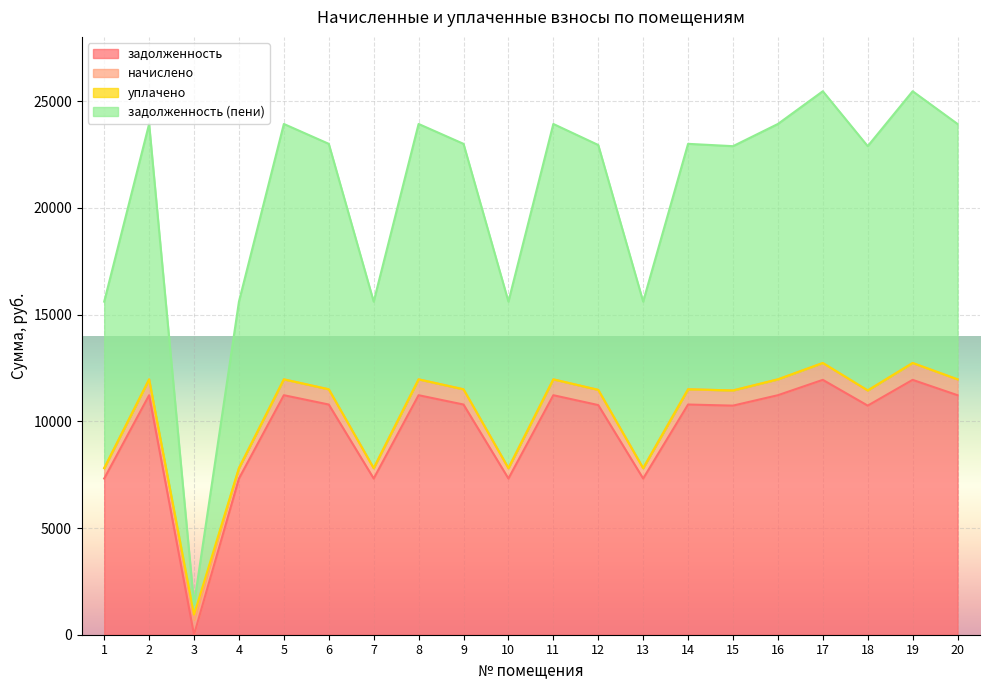

At which category does задолженность (пени) reach its first local valley?

3